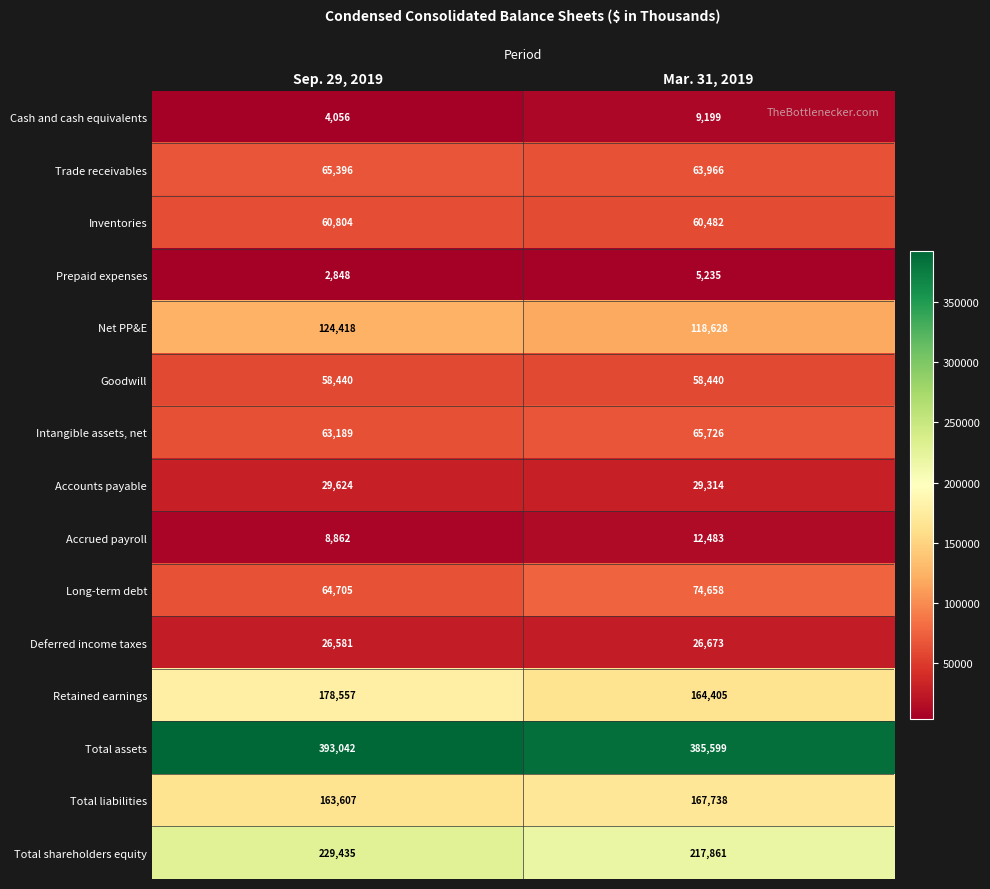

What is the sum of the Total liabilities values at Mar. 31, 2019 and Sep. 29, 2019?

331345